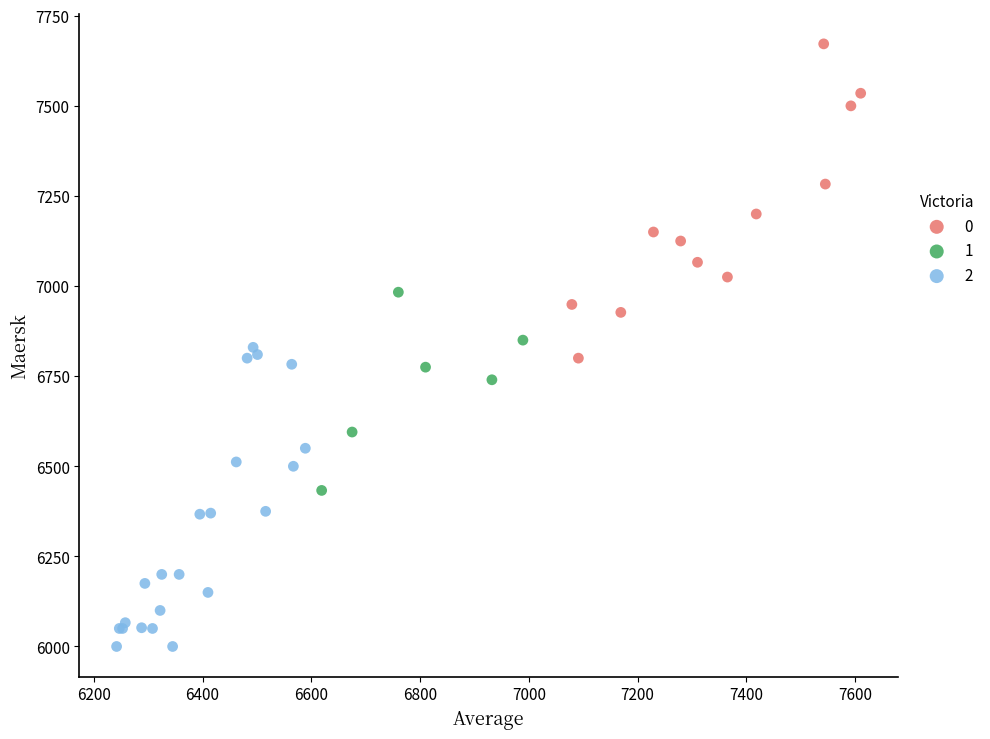

What are all the series names shown in the legend?

0, 1, 2